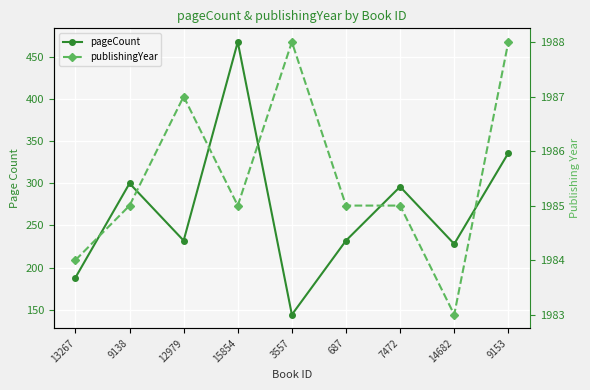

What is the difference between the maximum and minimum values in the publishingYear series?

5